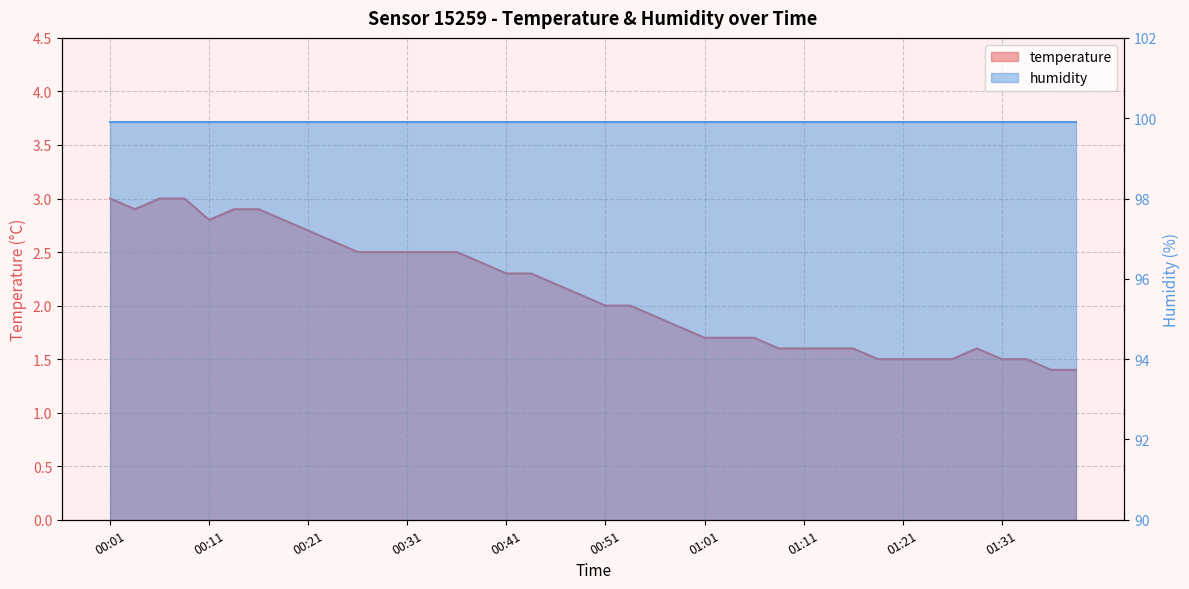

The value at 00:29 is 2.5. True or false?

True